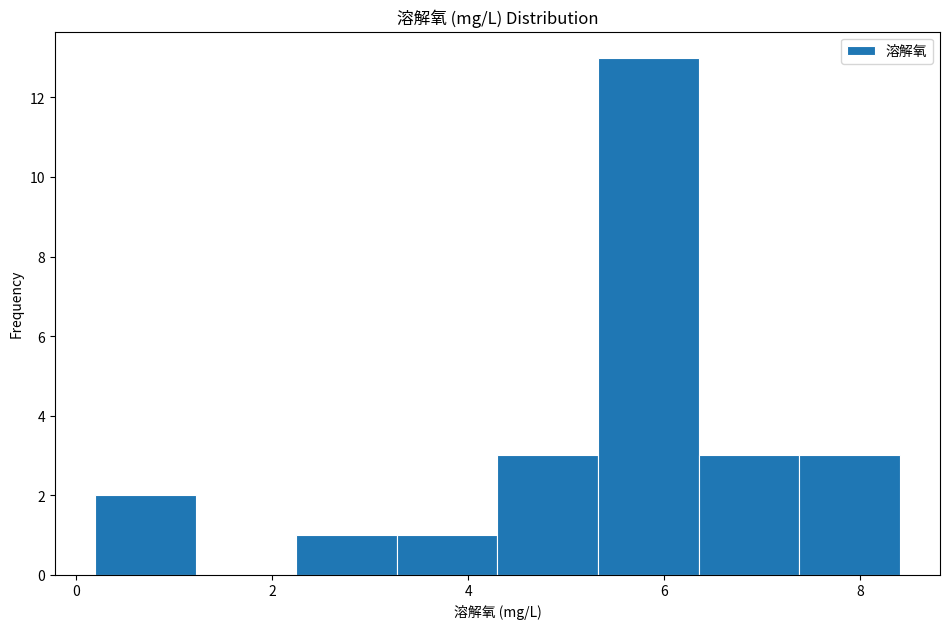

Over which range of the x-axis is the bar tallest?

5.4 to 6.4